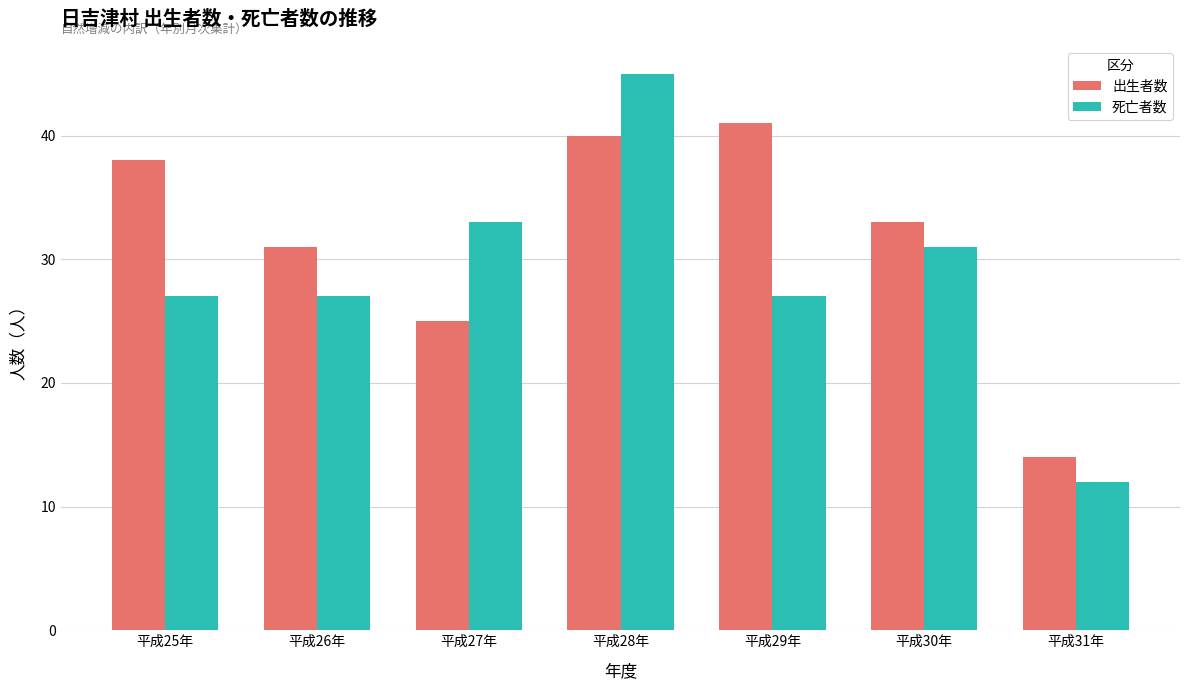

Which series has the largest total across all categories?

出生者数